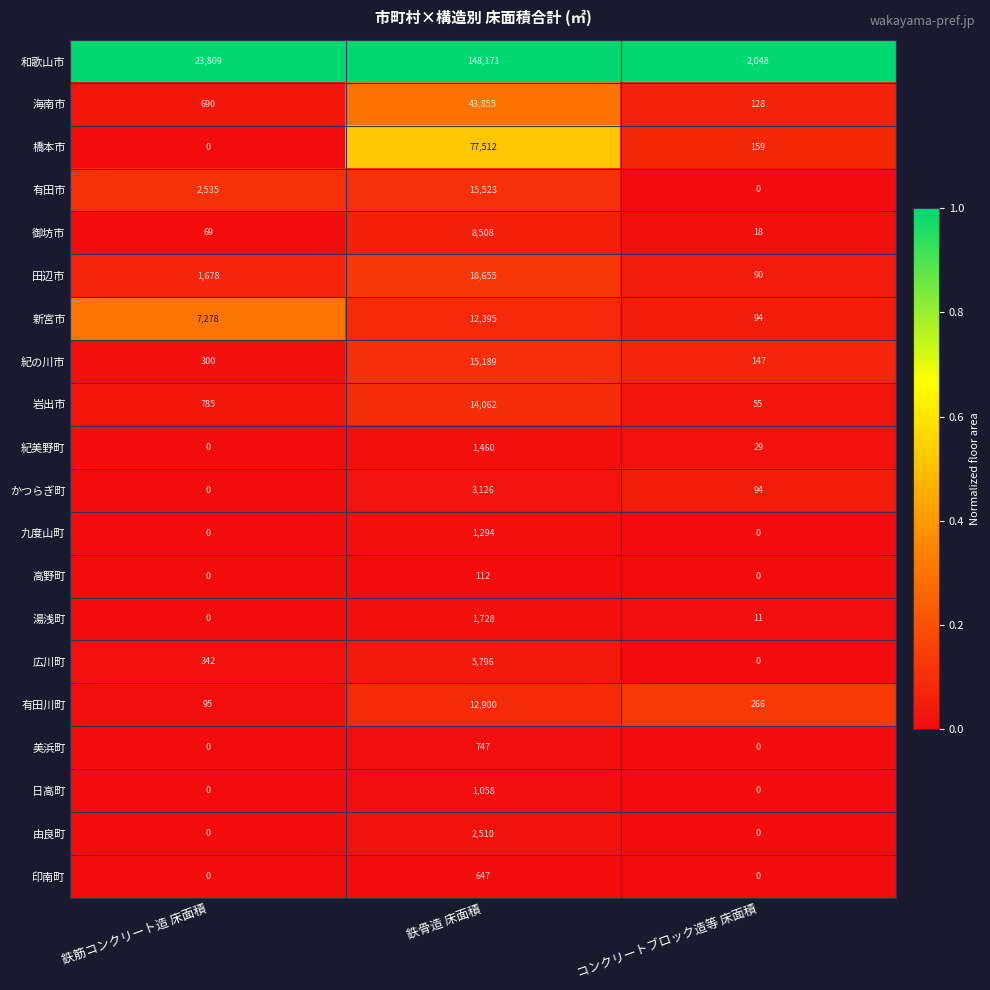

Which series has the largest total across all categories?

和歌山市